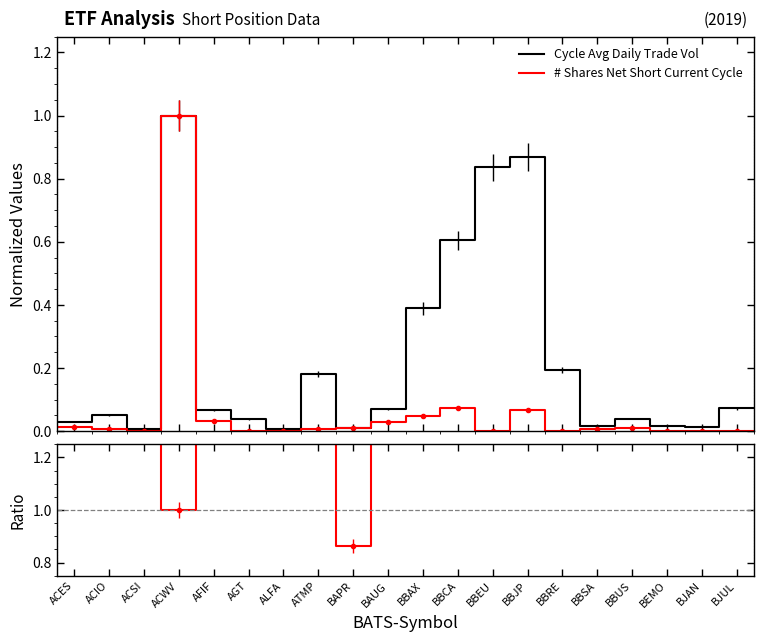

What is the sum of all Cycle Avg Daily Trade Vol values?

4.6